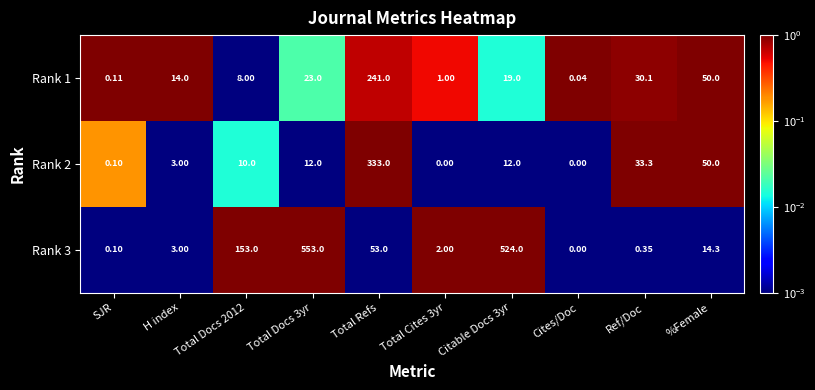

Where is Rank 1 nearest to the value 120?

%Female